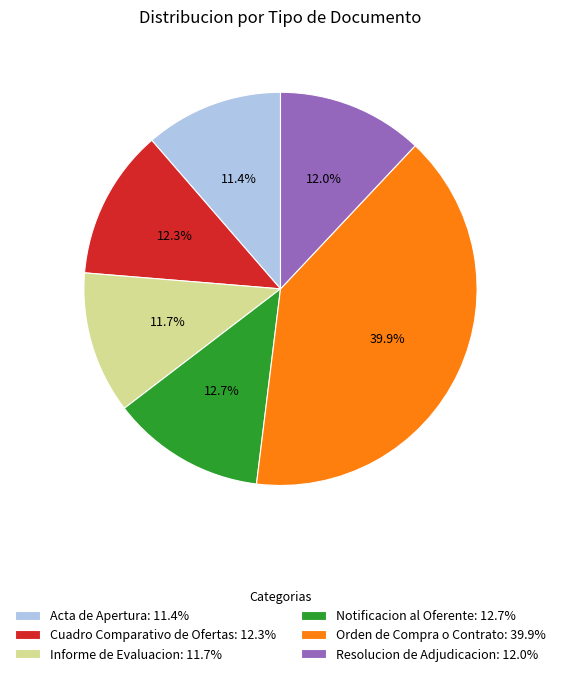

To the nearest percent, what portion does Acta de Apertura represent?

11%